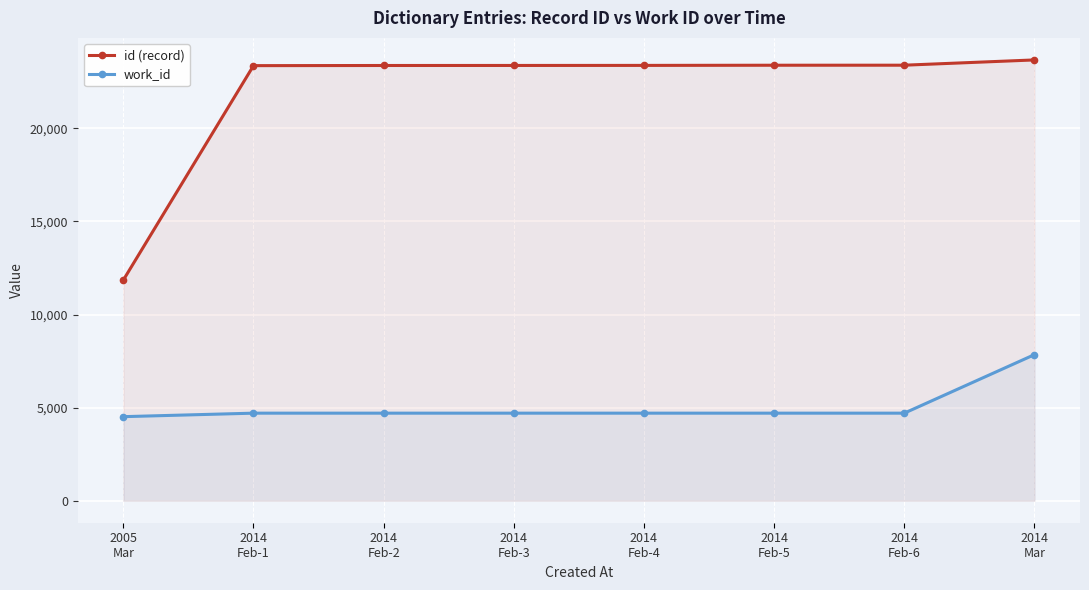

True or false: work_id and id (record) intersect in this chart.

False